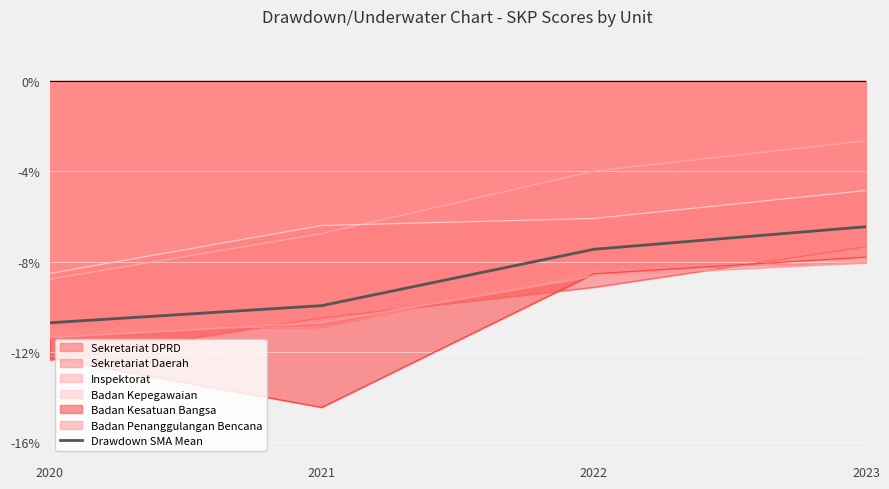

The value at 2023 is -6.5. True or false?

True